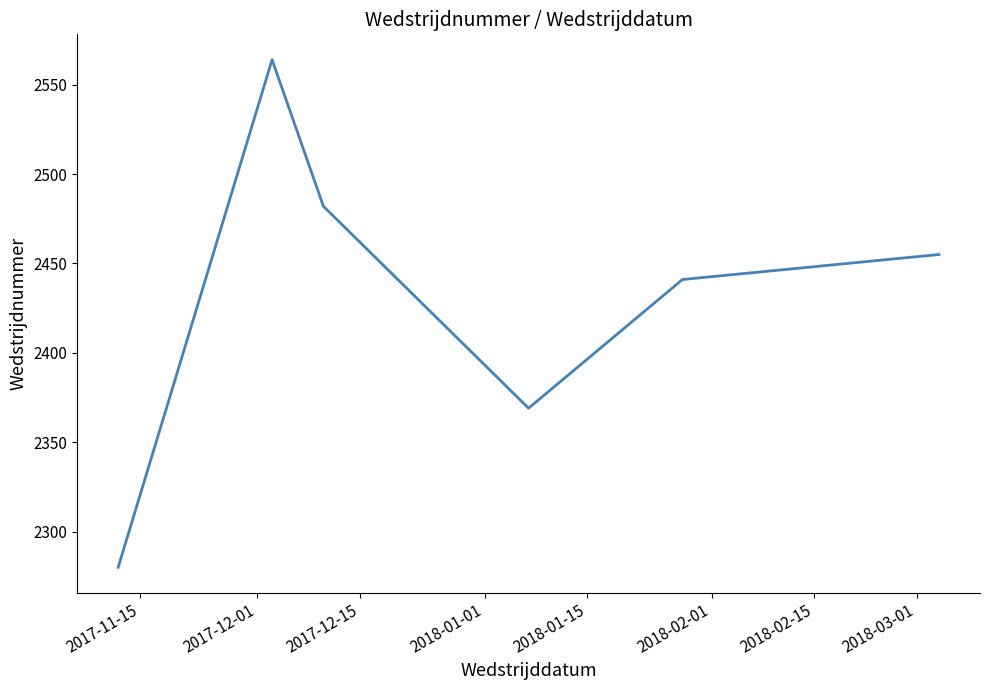

What is the smallest value displayed?

2280